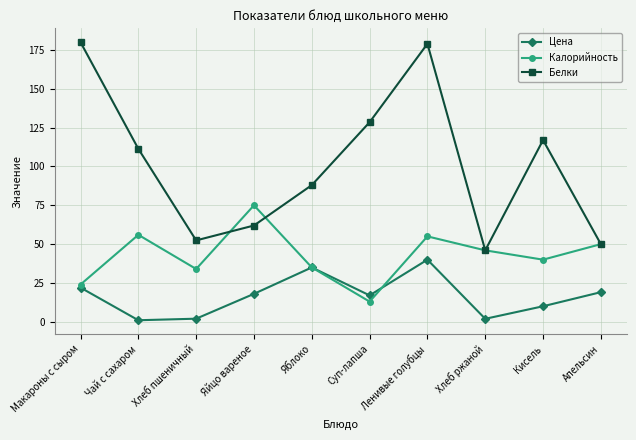

Does the chart display data point markers on the line(s)?

Yes